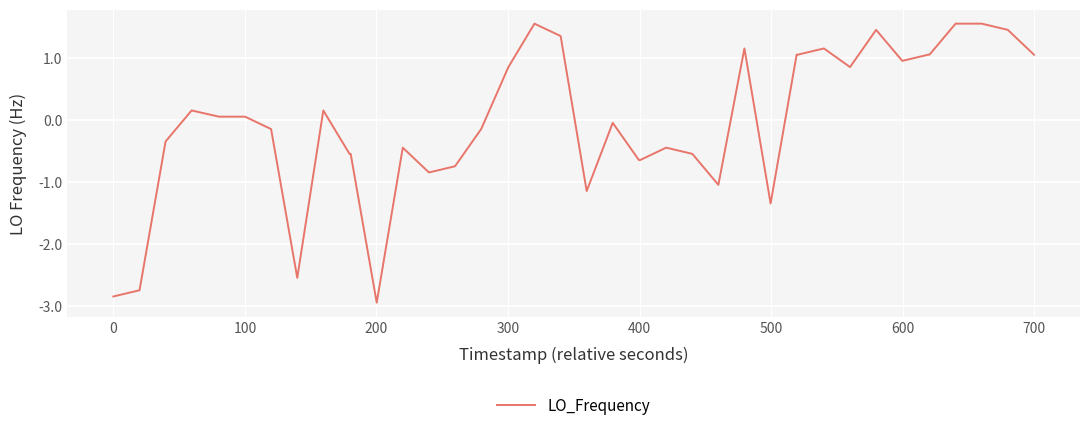

What is the difference between the maximum and minimum values?

4.5